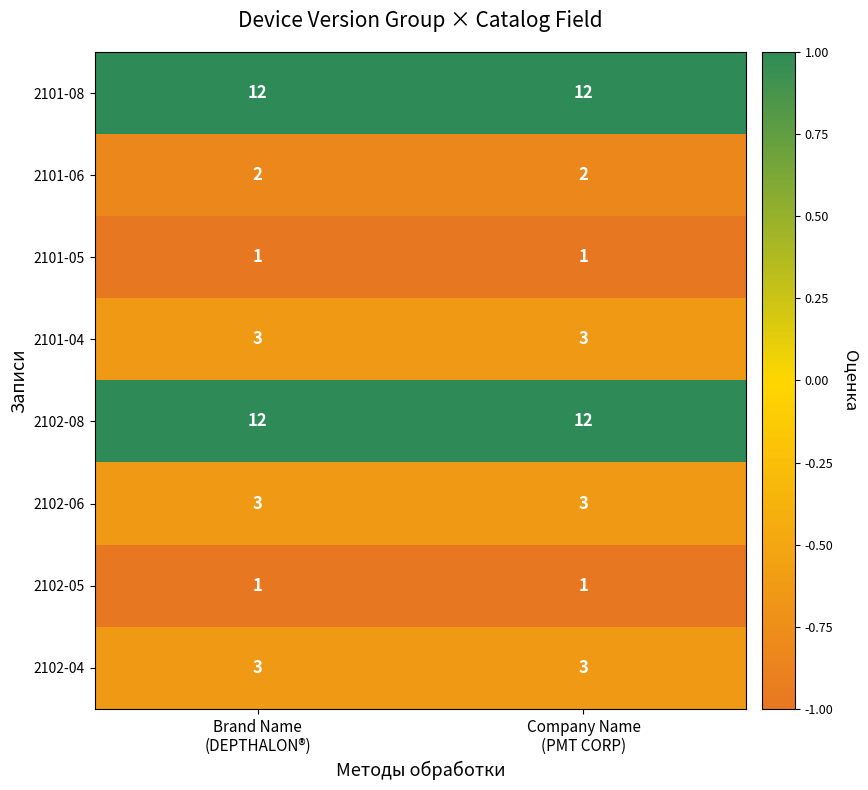

What is the sum of all 2101-08 values?

24